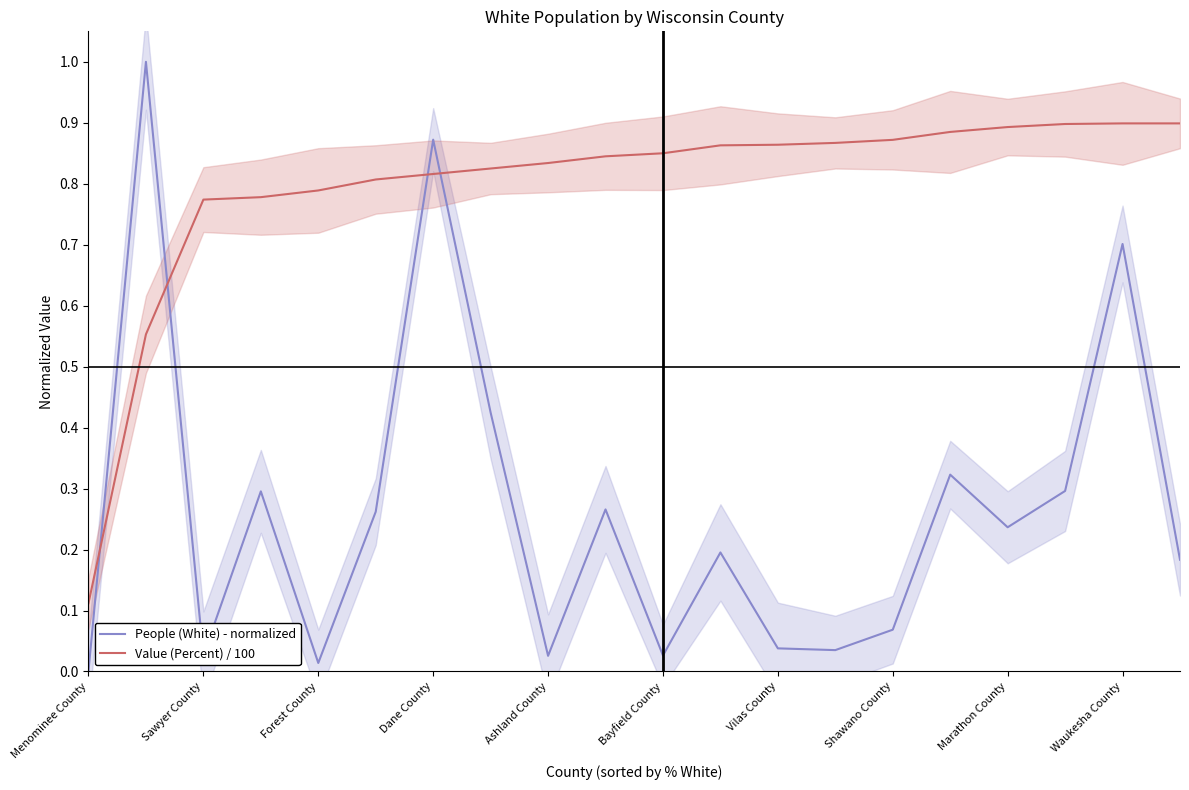

Is it true that Value (Percent) / 100 equals 1.5 at Bayfield County?

False